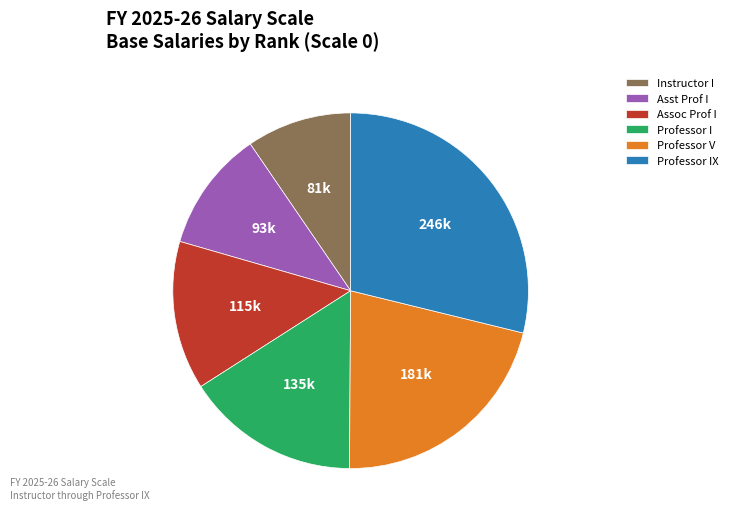

What is the ratio of the value at Assoc Prof I to the value at Professor V?

0.6